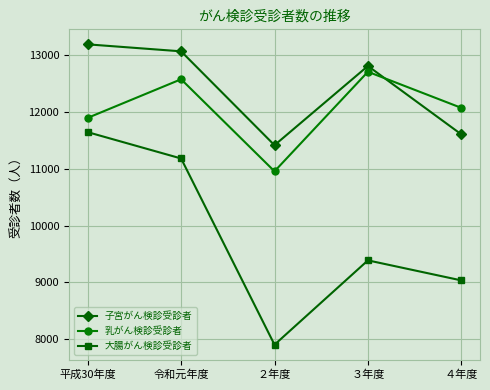

True or false: 子宮がん検診受診者 and 乳がん検診受診者 cross at least once.

True